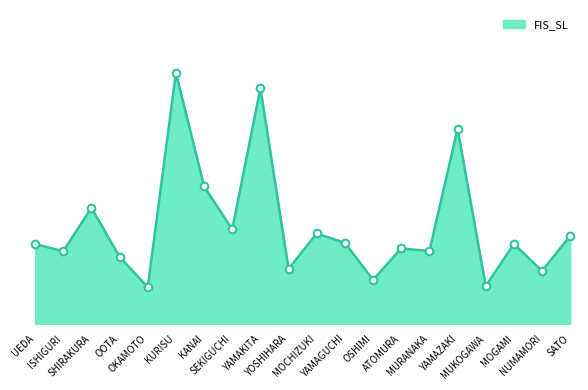

What is the change in value from ISHIGURI to MOCHIZUKI?

+858